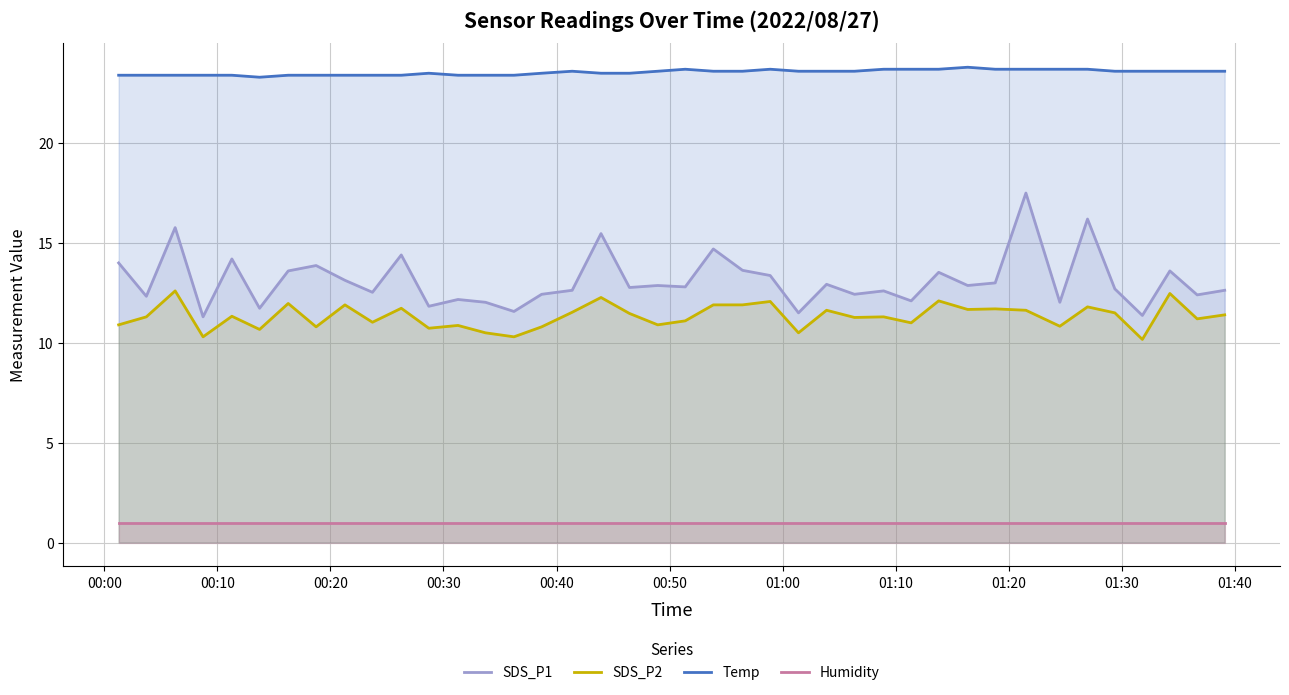

Which series has the largest range (max minus min)?

SDS_P1